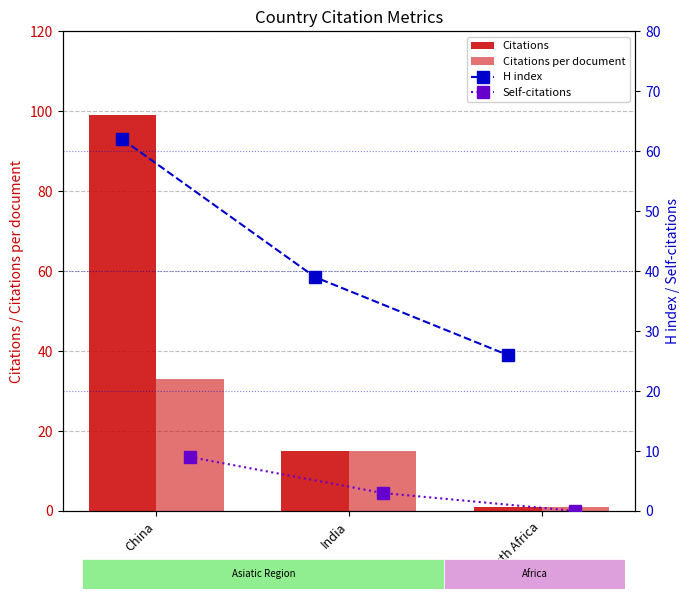

Which series has the largest range (max minus min)?

Citations